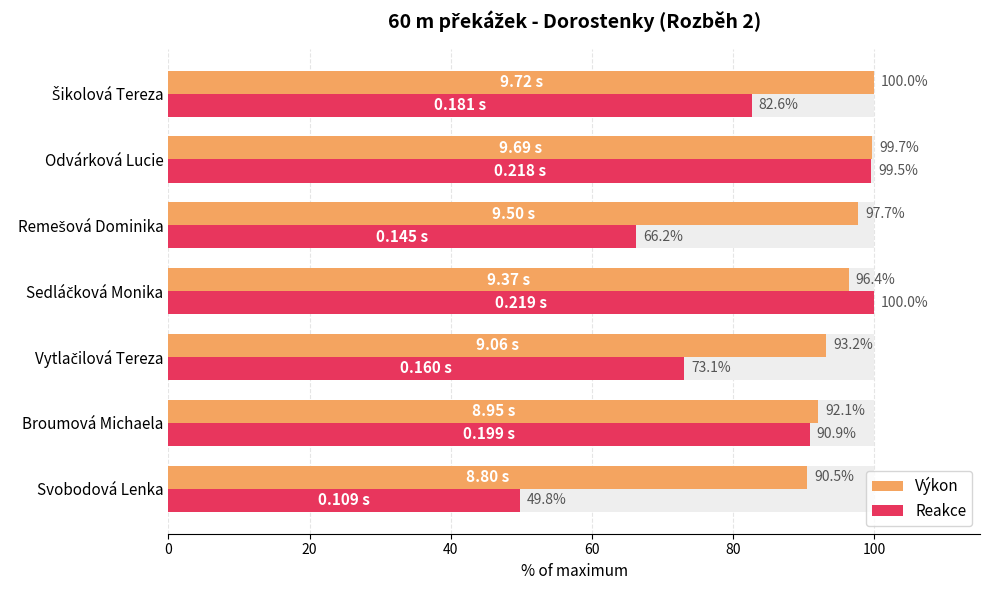

What are all the series names shown in the legend?

Výkon, Reakce